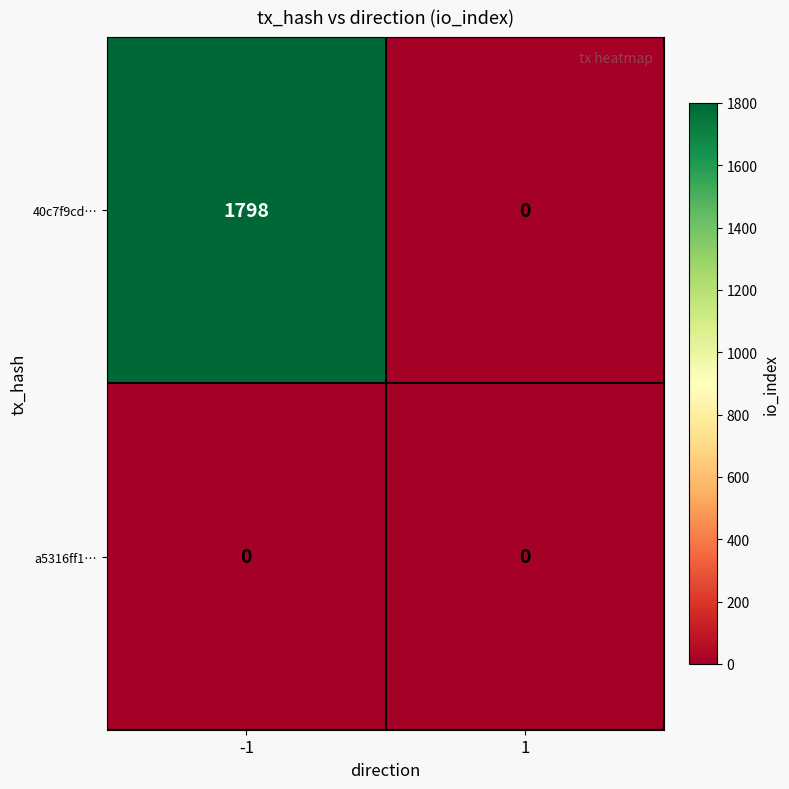

Rank the series at -1 from highest to lowest value.

40c7f9cd…, a5316ff1…